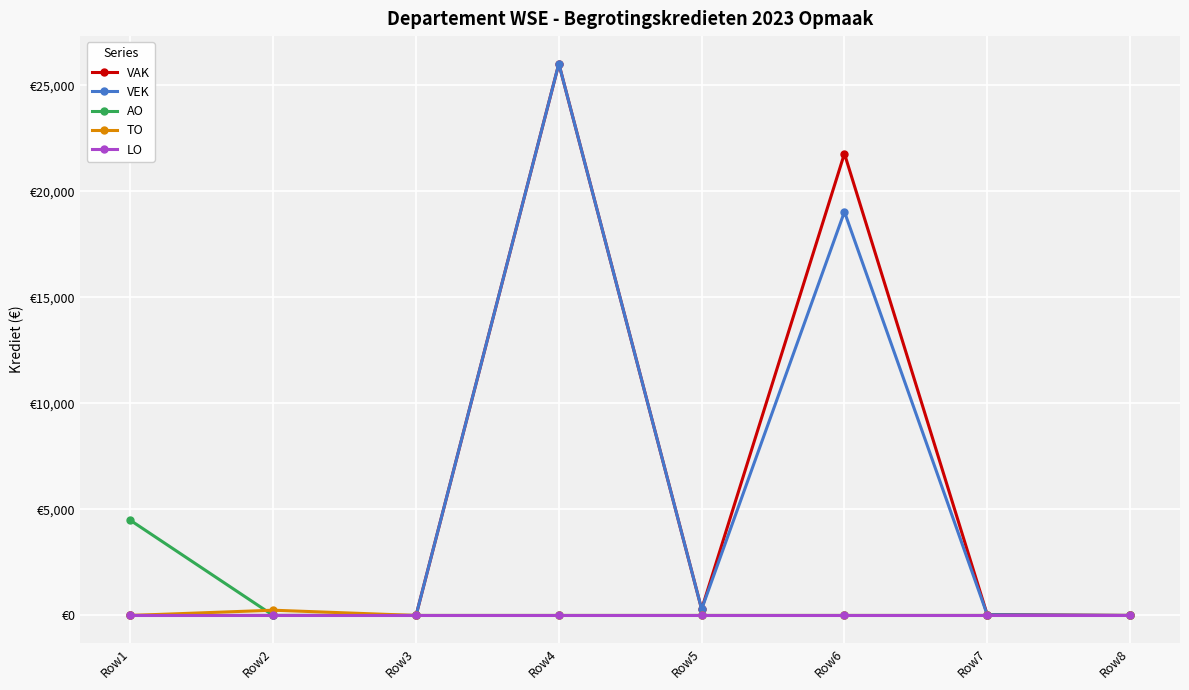

What are all the series names shown in the legend?

VAK, VEK, AO, TO, LO